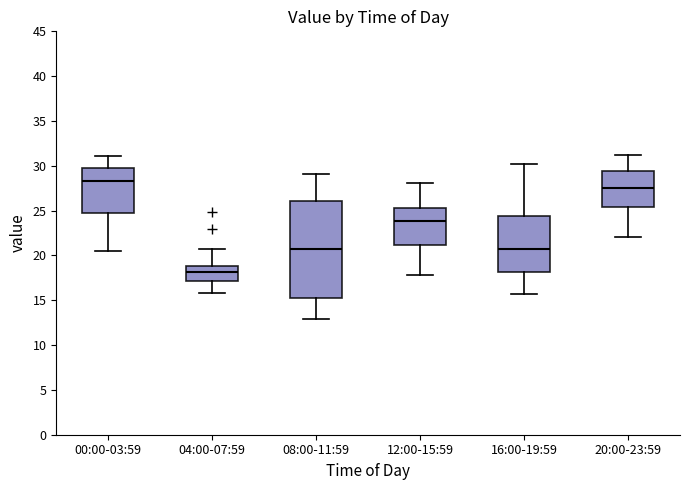

Reading left to right, read every box against the y-axis: the position of its median line, the range the box covers, and the ends of its whiskers. The values are not printed on the chart, so give them approximately, as read against the axis.

00:00-03:59: median 28.5, box 25.0 to 30.0, whiskers 20.5 to 31.0
04:00-07:59: median 18.0, box 17.0 to 19.0, whiskers 16.0 to 20.5
08:00-11:59: median 20.5, box 15.5 to 26.0, whiskers 13.0 to 29.0
12:00-15:59: median 24.0, box 21.0 to 25.5, whiskers 18.0 to 28.0
16:00-19:59: median 21.0, box 18.0 to 24.5, whiskers 15.5 to 30.0
20:00-23:59: median 27.5, box 25.5 to 29.5, whiskers 22.0 to 31.0